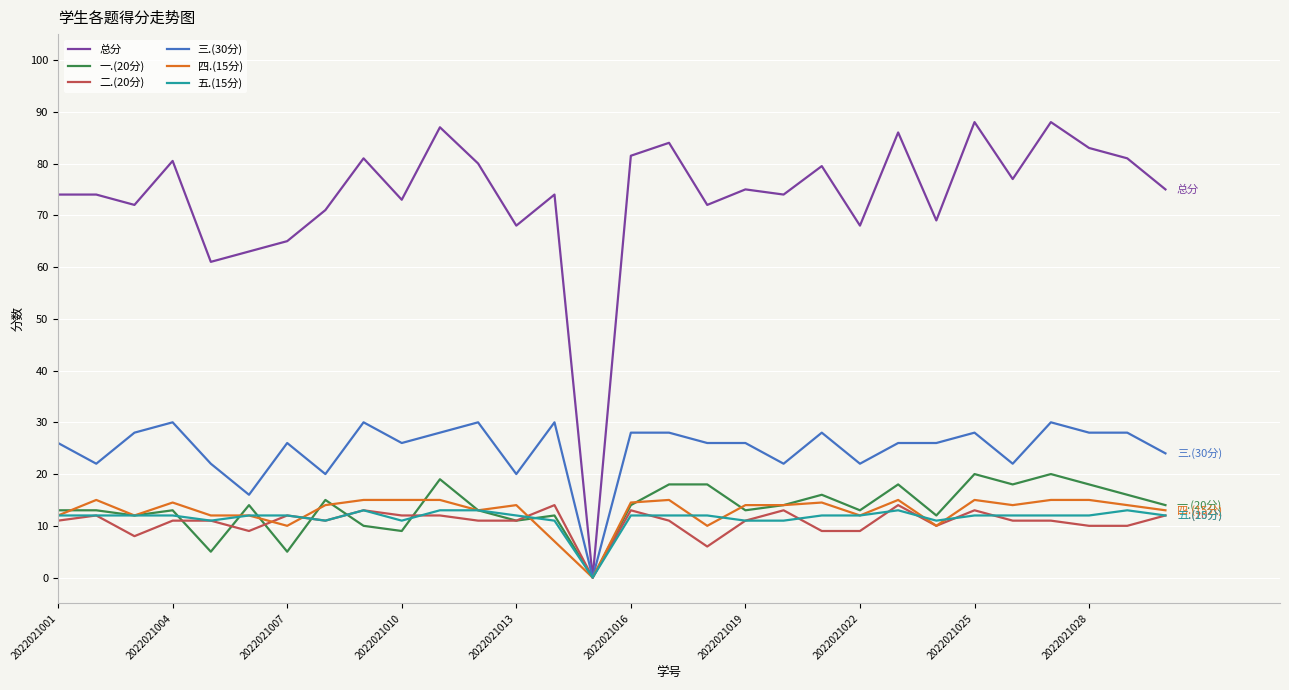

Which series has the widest spread of values?

总分